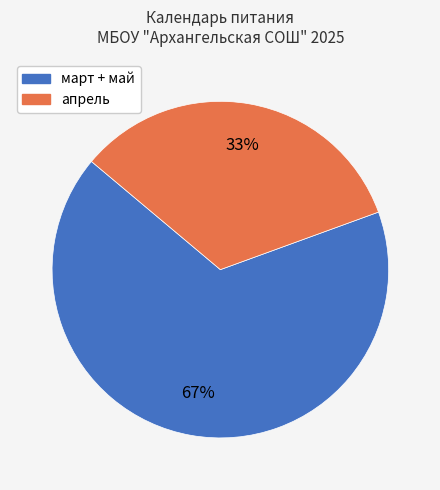

Is there any slice that represents more than half of the pie?

Yes